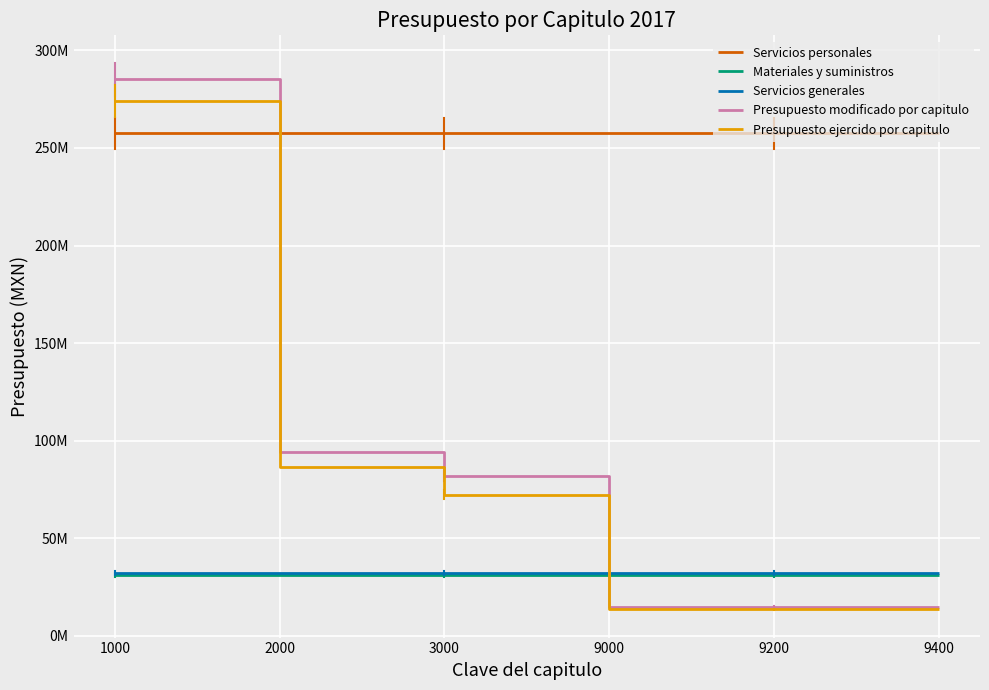

At which label is Servicios personales closest to 257437864?

1000